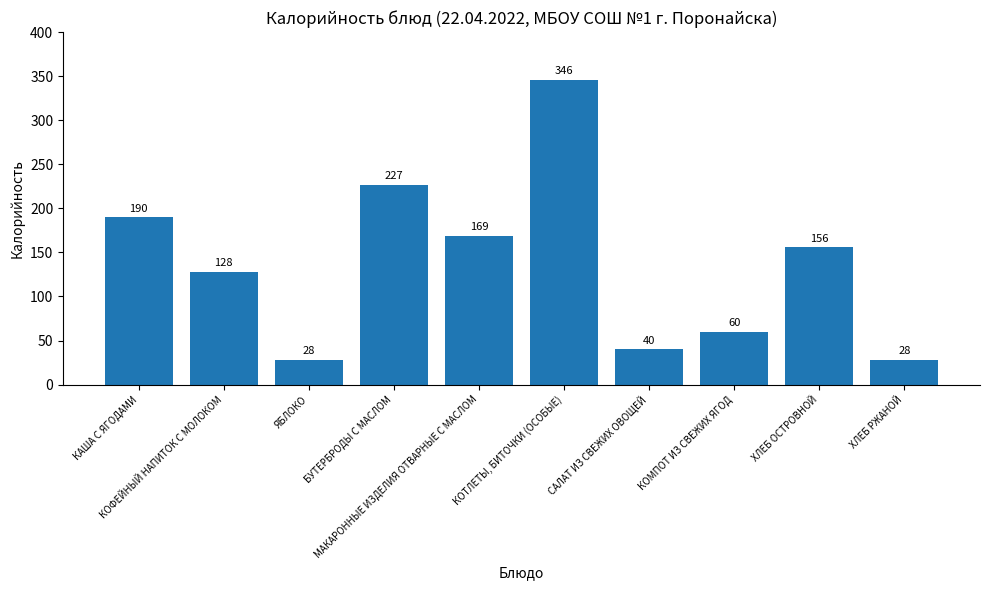

What is the smallest value displayed?

28